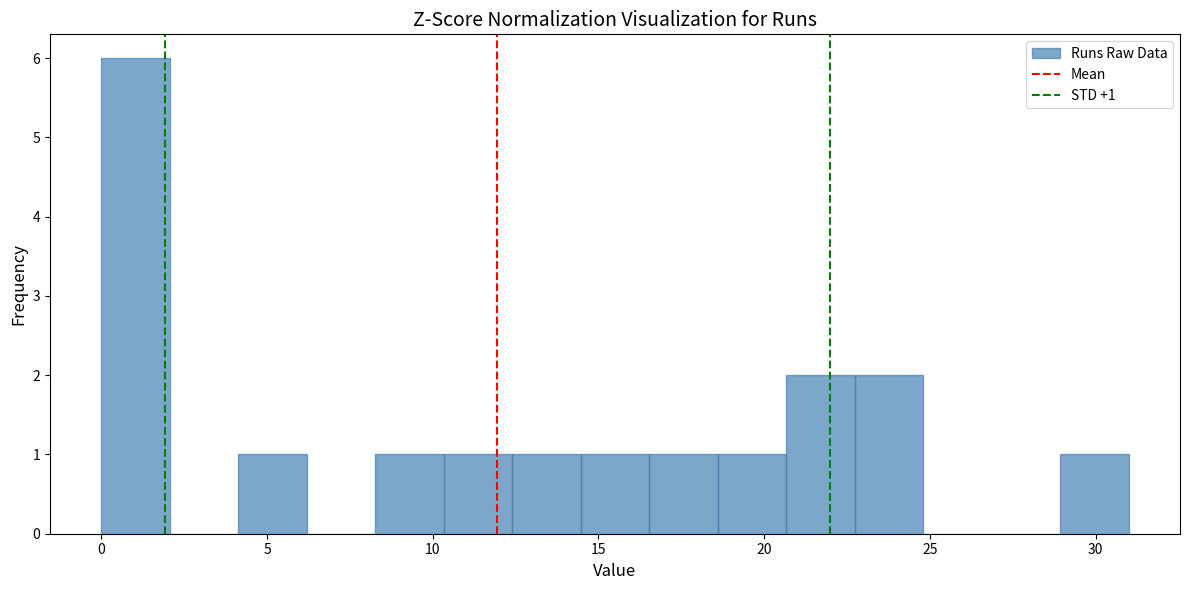

Over which range of the x-axis is the bar tallest?

0.0 to 2.0